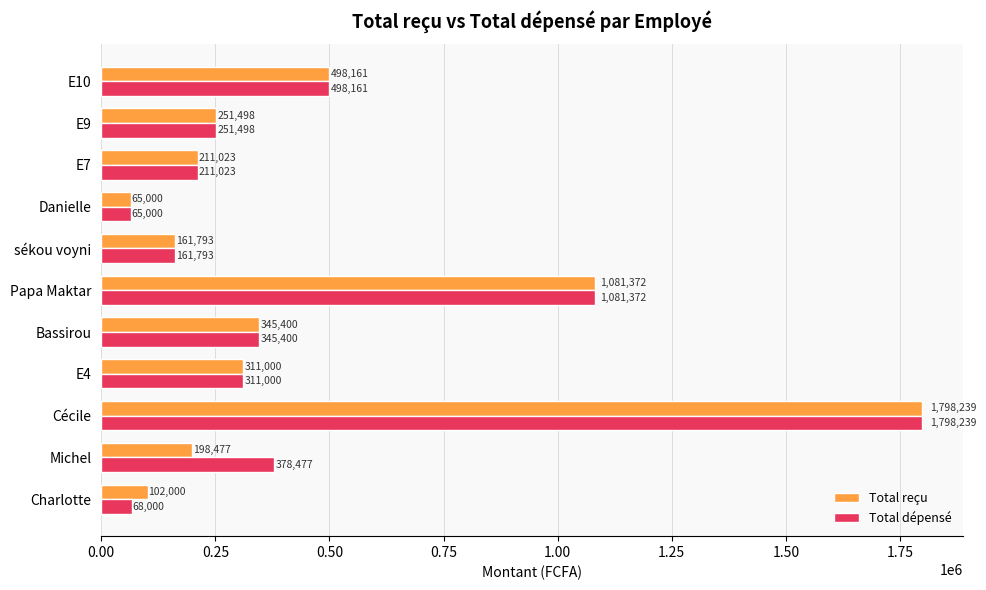

What is the average value of the Total reçu series?

456724